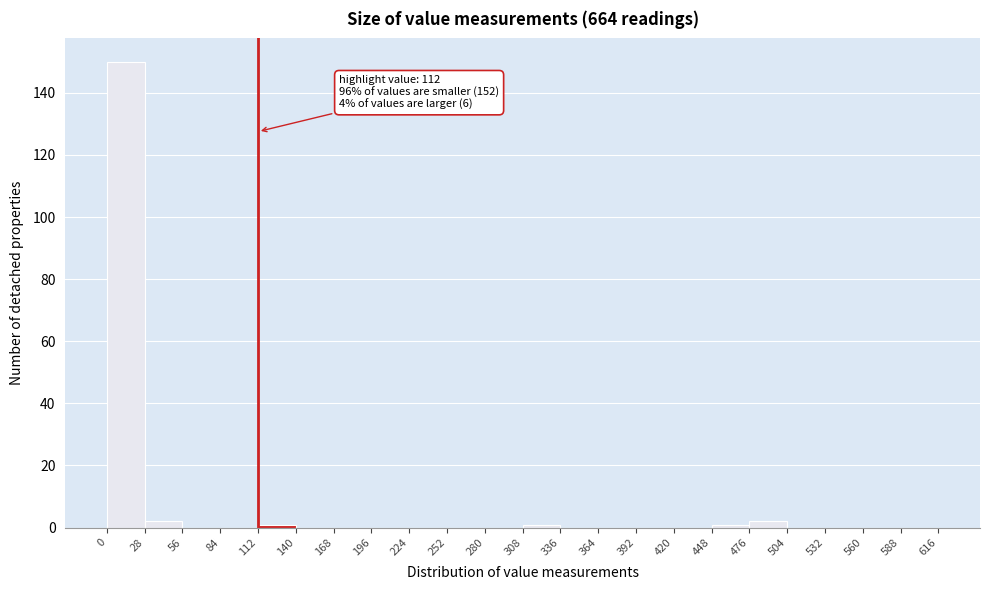

Over which range of the x-axis is the bar tallest?

0 to 28